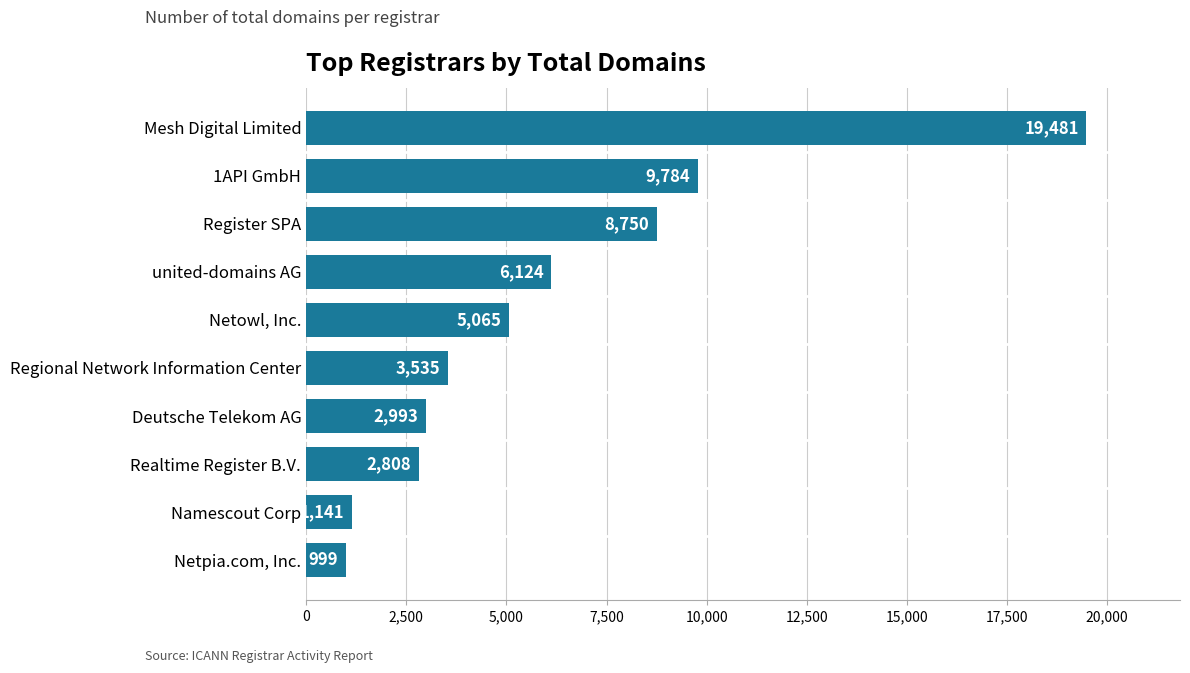

Is it true that the value at Register SPA is 13880?

False